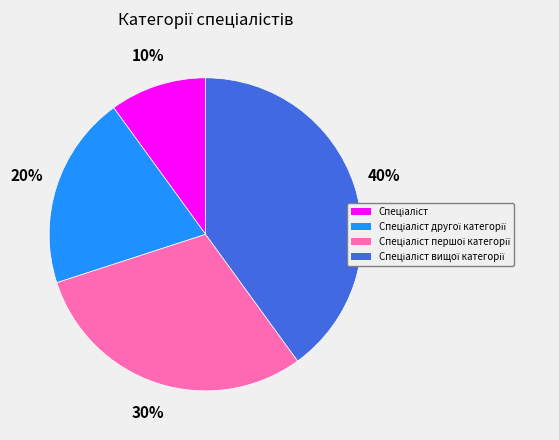

Is there any slice that represents more than half of the pie?

No